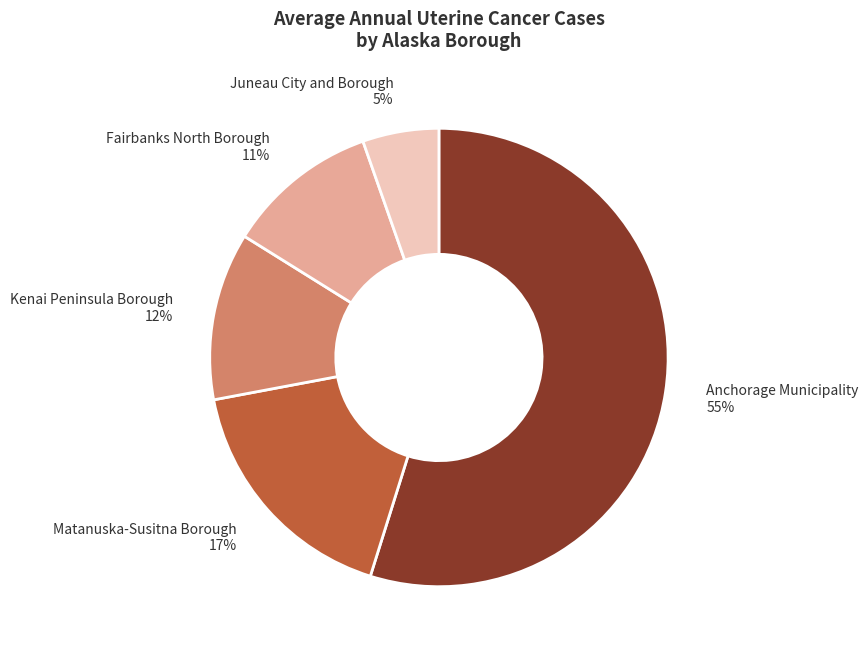

Combined, do Anchorage Municipality and Fairbanks North Borough account for over 50%?

Yes